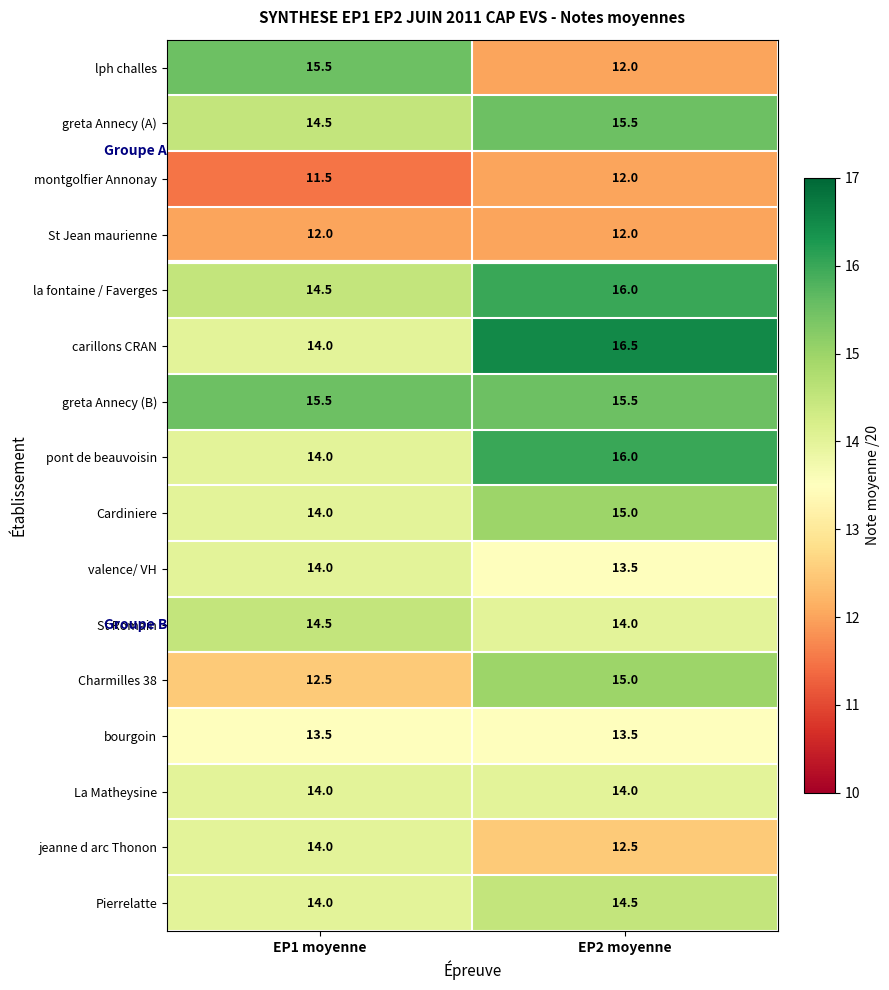

List the labels in order of valence/ VH value, smallest first.

EP2 moyenne, EP1 moyenne